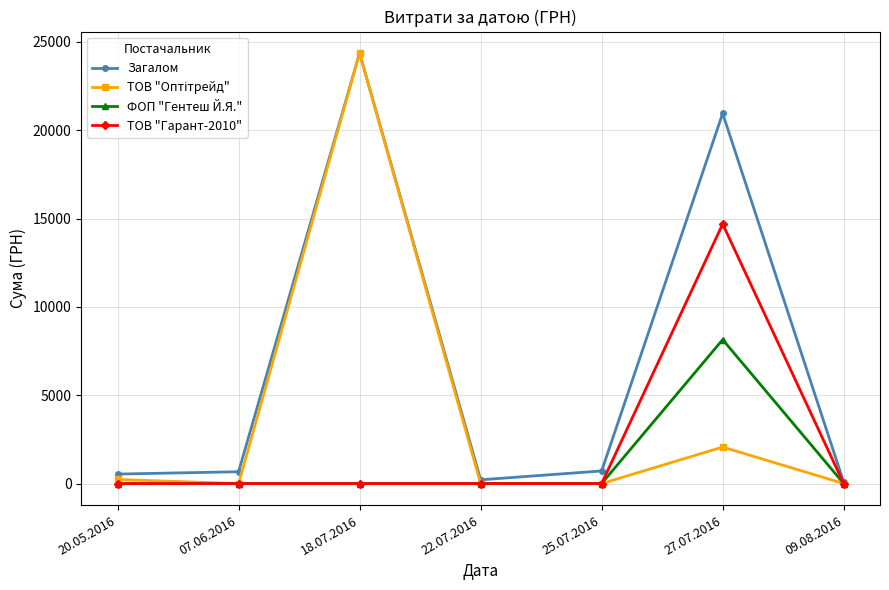

What is the label of the 5th point from the right?

18.07.2016